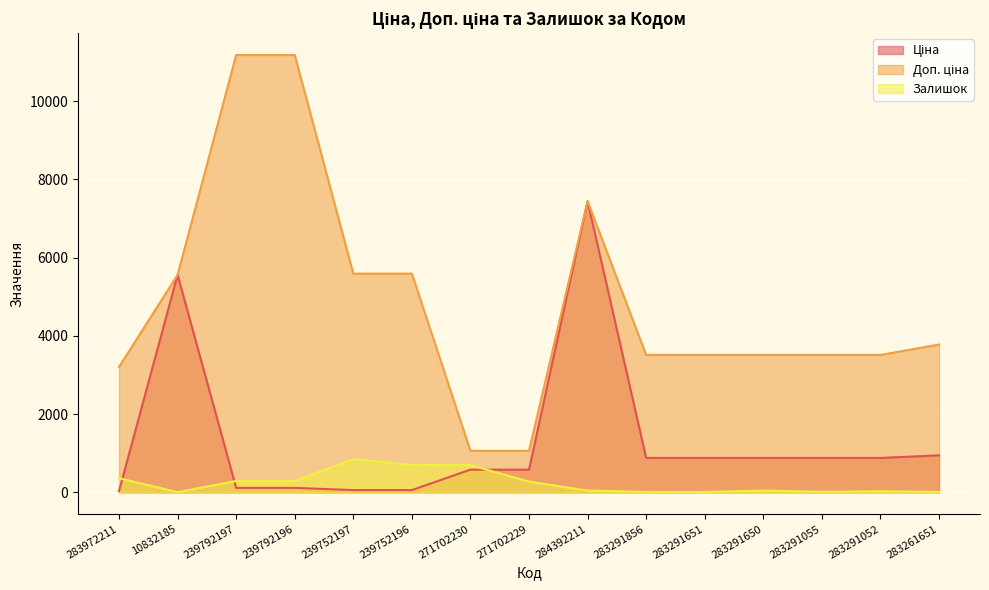

How many lines are shown in the chart?

3